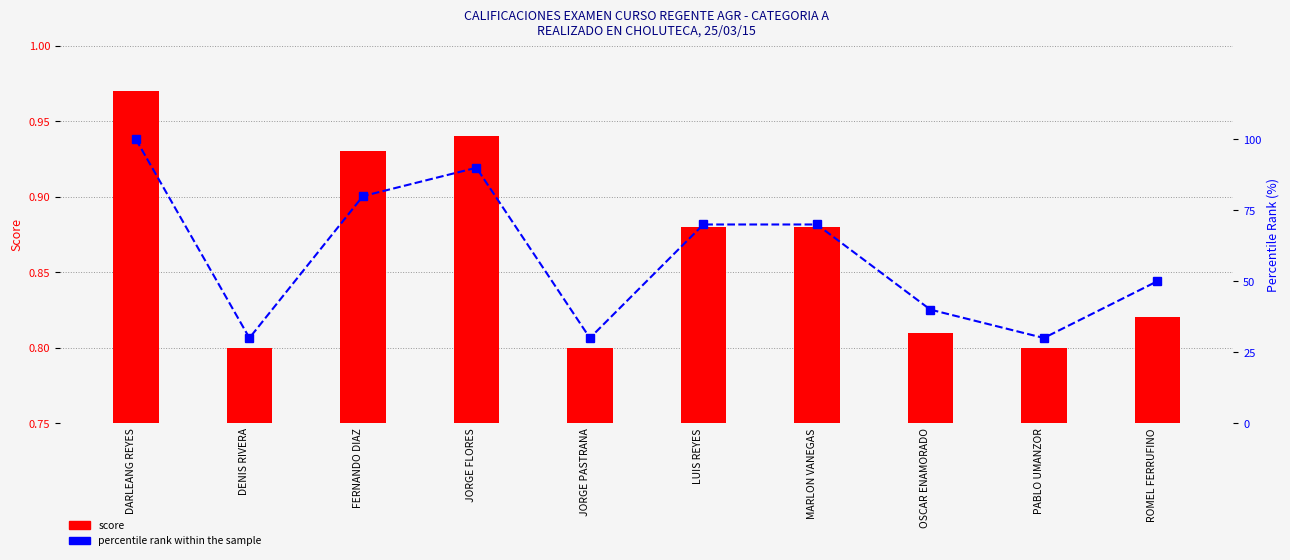

Read the percentile rank within the sample value at FERNANDO DIAZ.

80.0